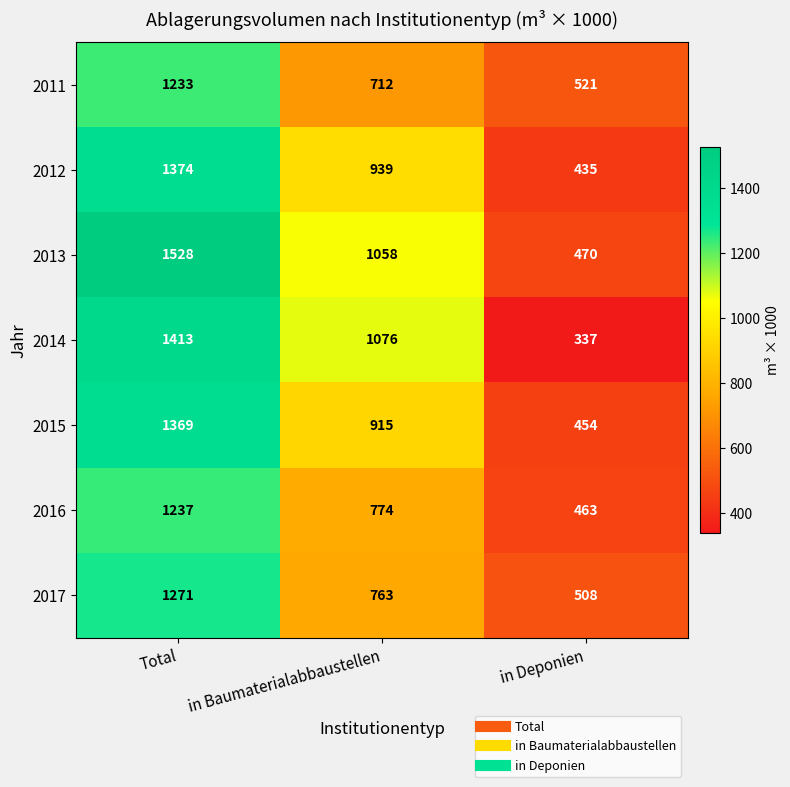

Rank the categories by 2017 value from lowest to highest.

in Deponien, in Baumaterialabbaustellen, Total